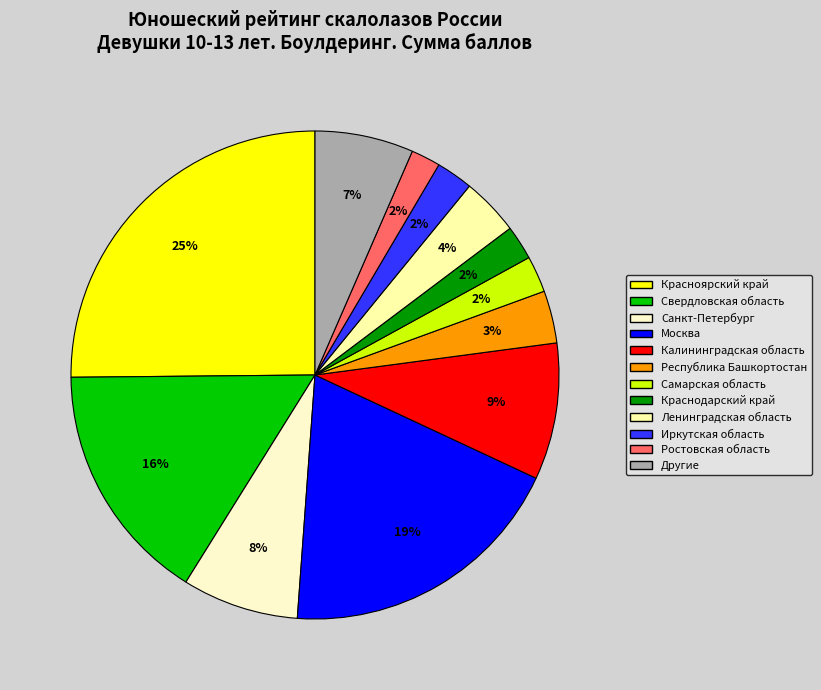

Is there a majority slice in this chart?

No